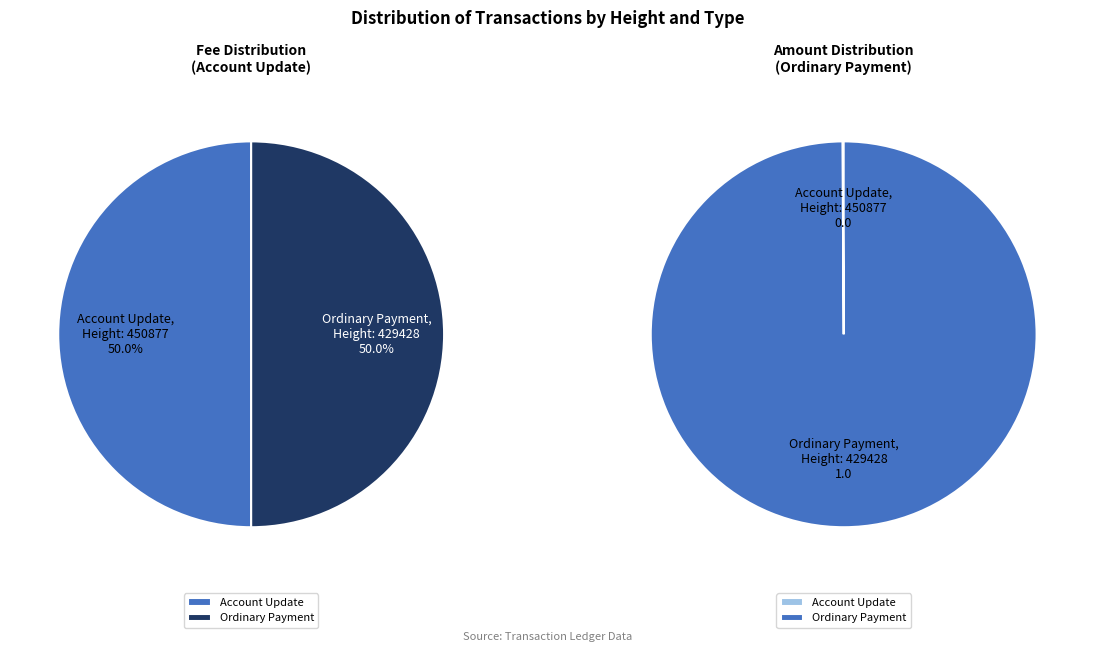

To the nearest percent, what portion does 429428 represent?

100%